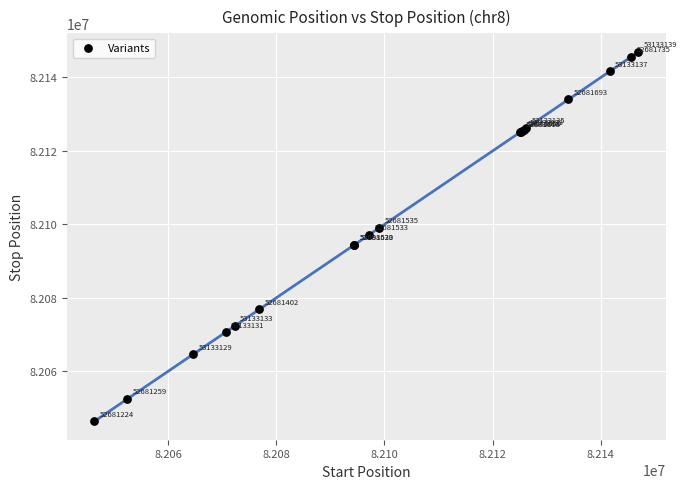

What Y value in the scatter plot is closest to 82096672?

82097198